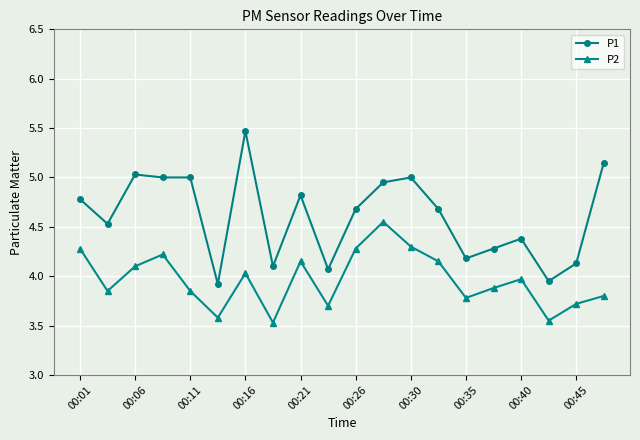

Which series has the widest spread of values?

P1